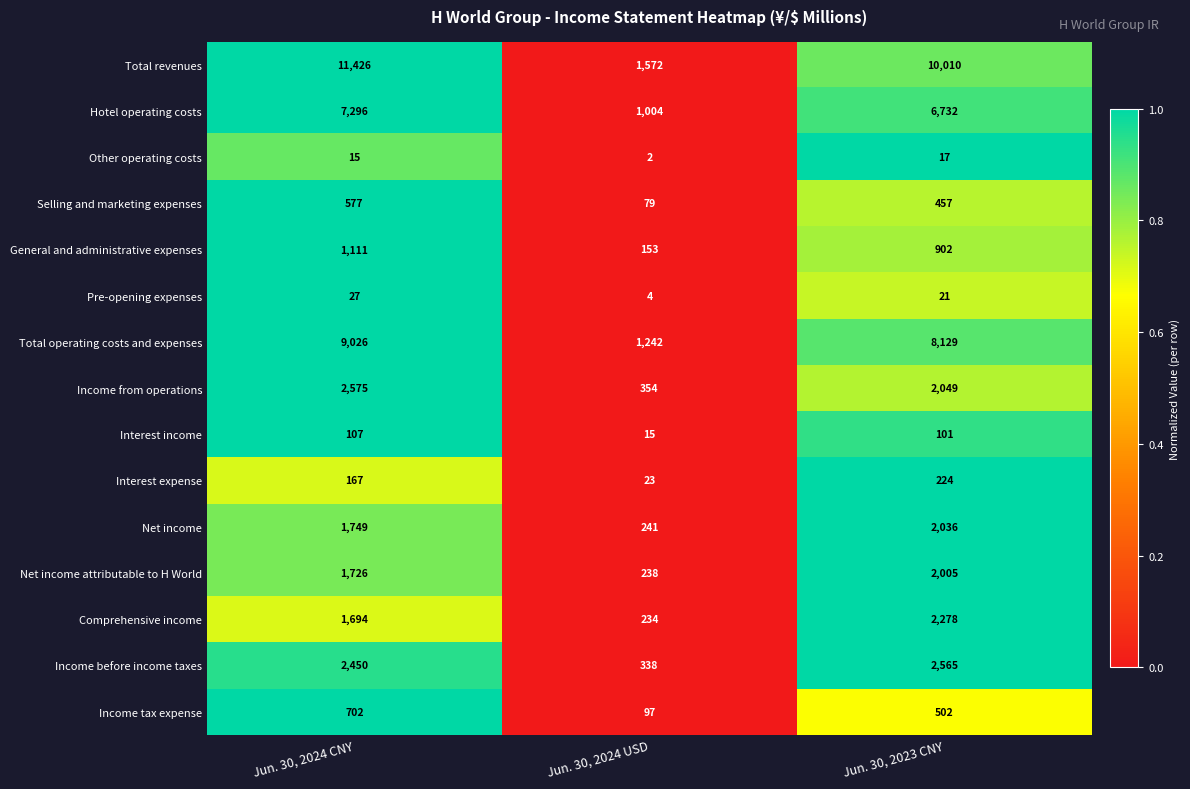

The value of Other operating costs at Jun. 30, 2023 CNY is 25. True or false?

False